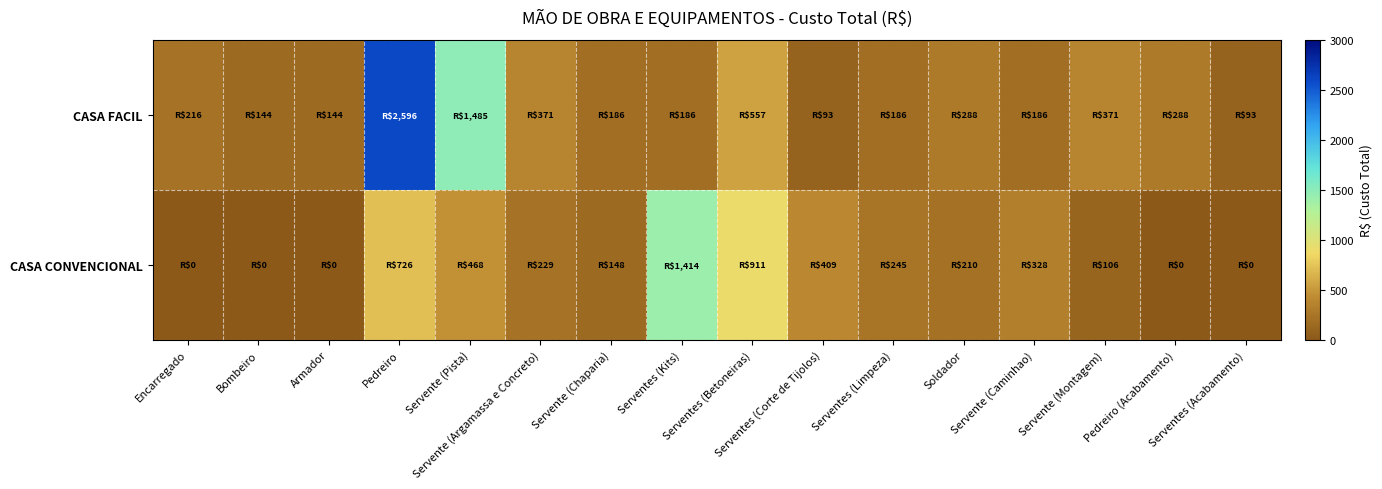

Which series changed the most between Serventes (Limpeza) and Soldador?

CASA FACIL